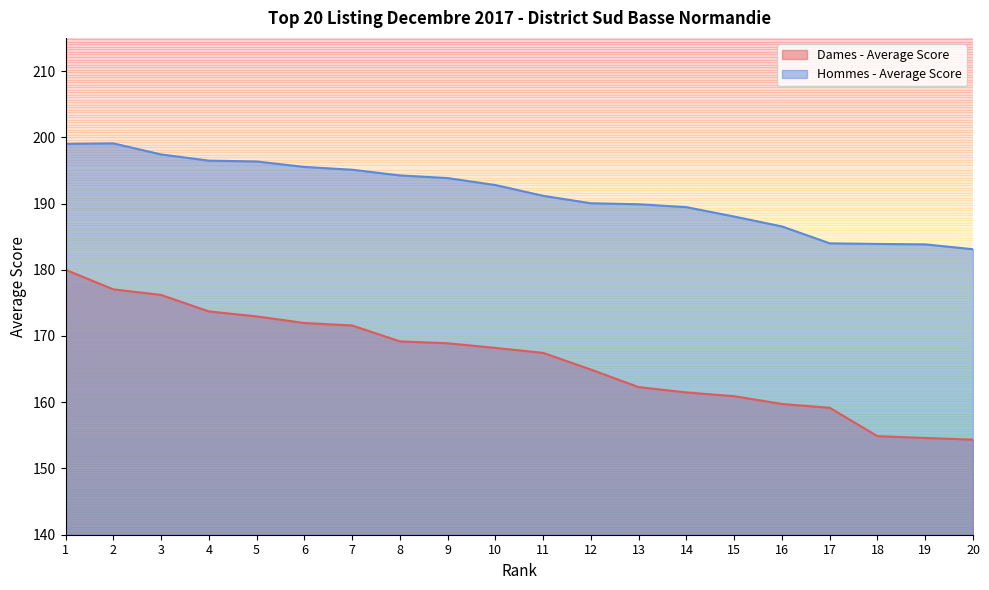

True or false: Dames - Average Score and Hommes - Average Score intersect in this chart.

False